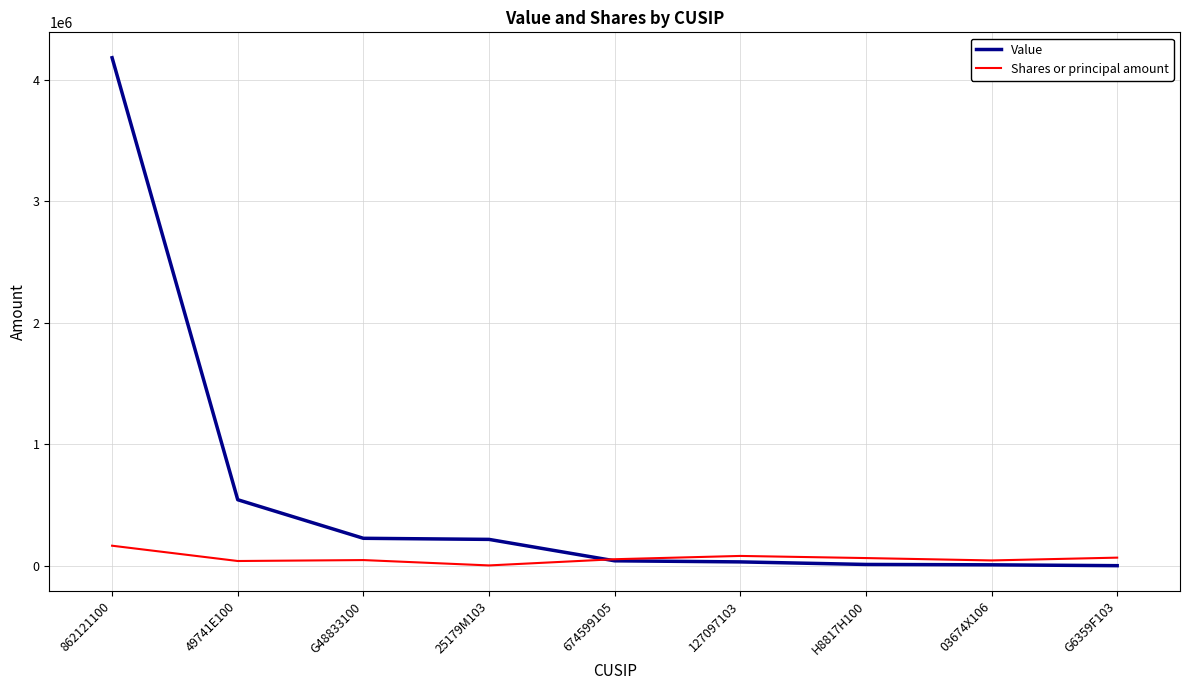

What is the total value across all series at 03674X106?

58000